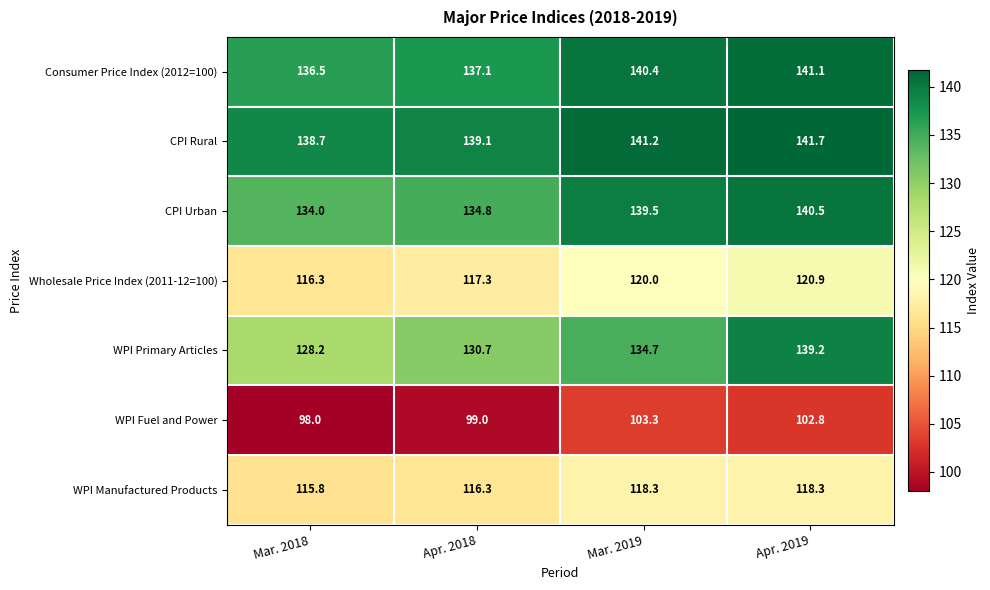

Which series has the largest total across all categories?

CPI Rural